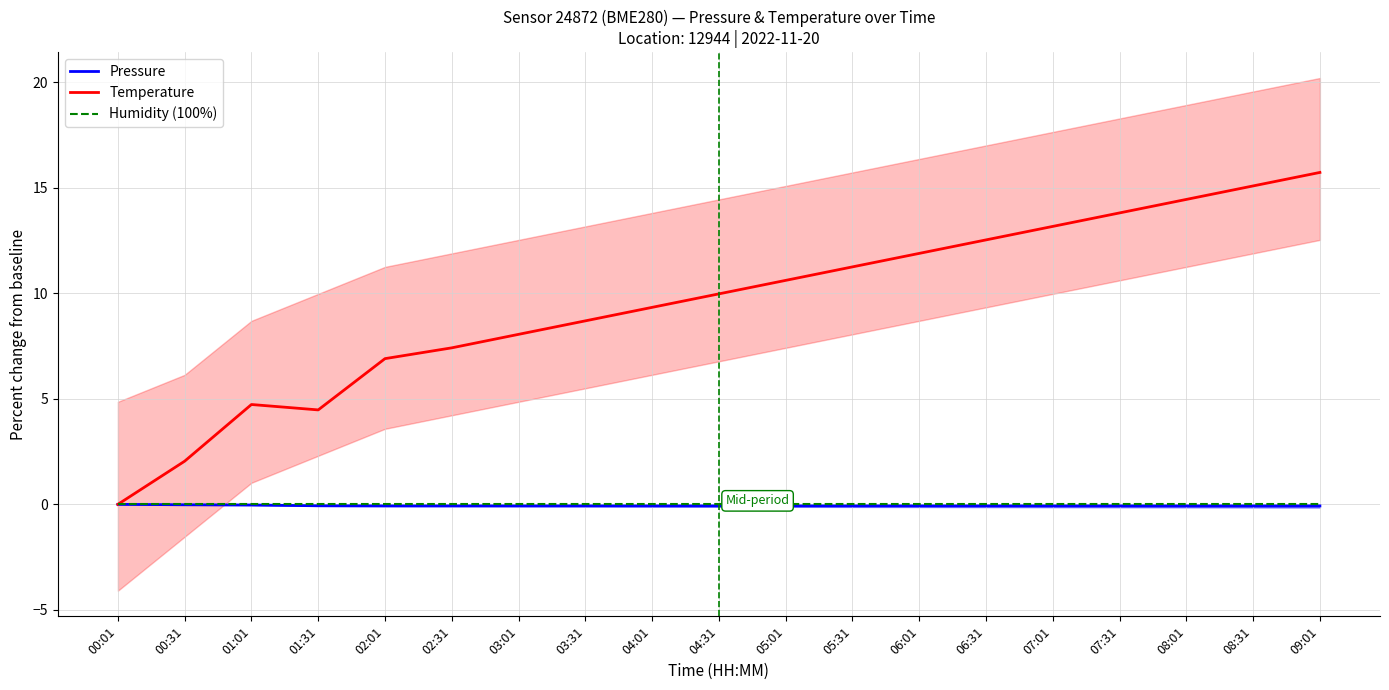

What position from the right is 03:31?

12